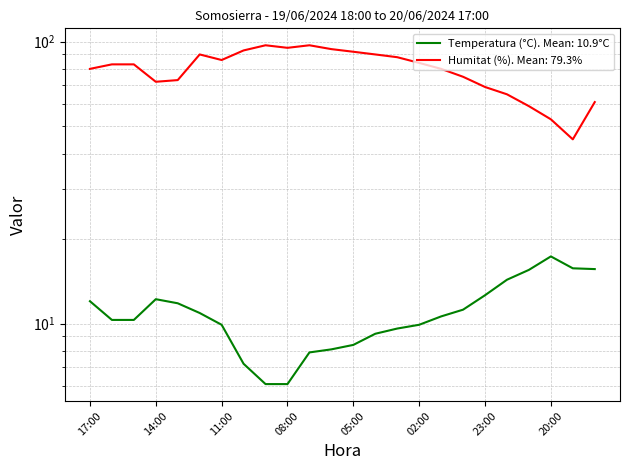

Is it true that Humitat (%) equals 105.4 at 17:00?

False